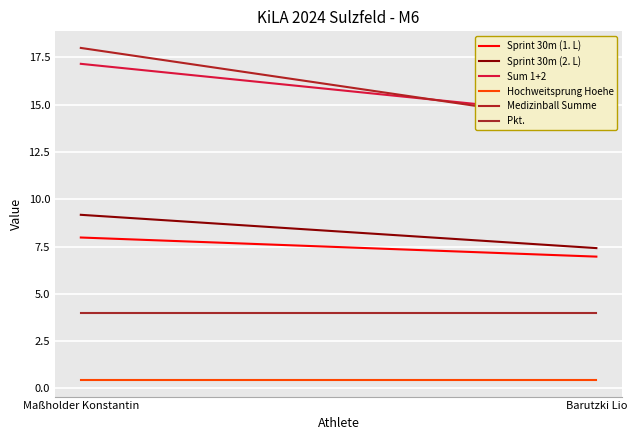

Rank the series at Maßholder Konstantin from lowest to highest value.

Hochweitsprung Hoehe, Pkt., Sprint 30m (1. L), Sprint 30m (2. L), Sum 1+2, Medizinball Summe